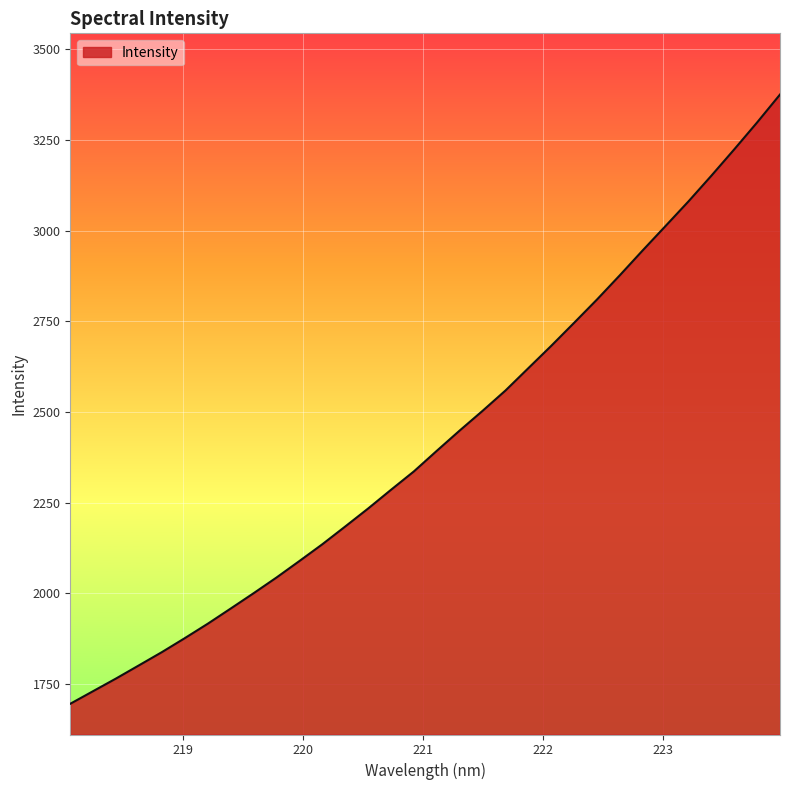

How many categories are shown in the chart?

32